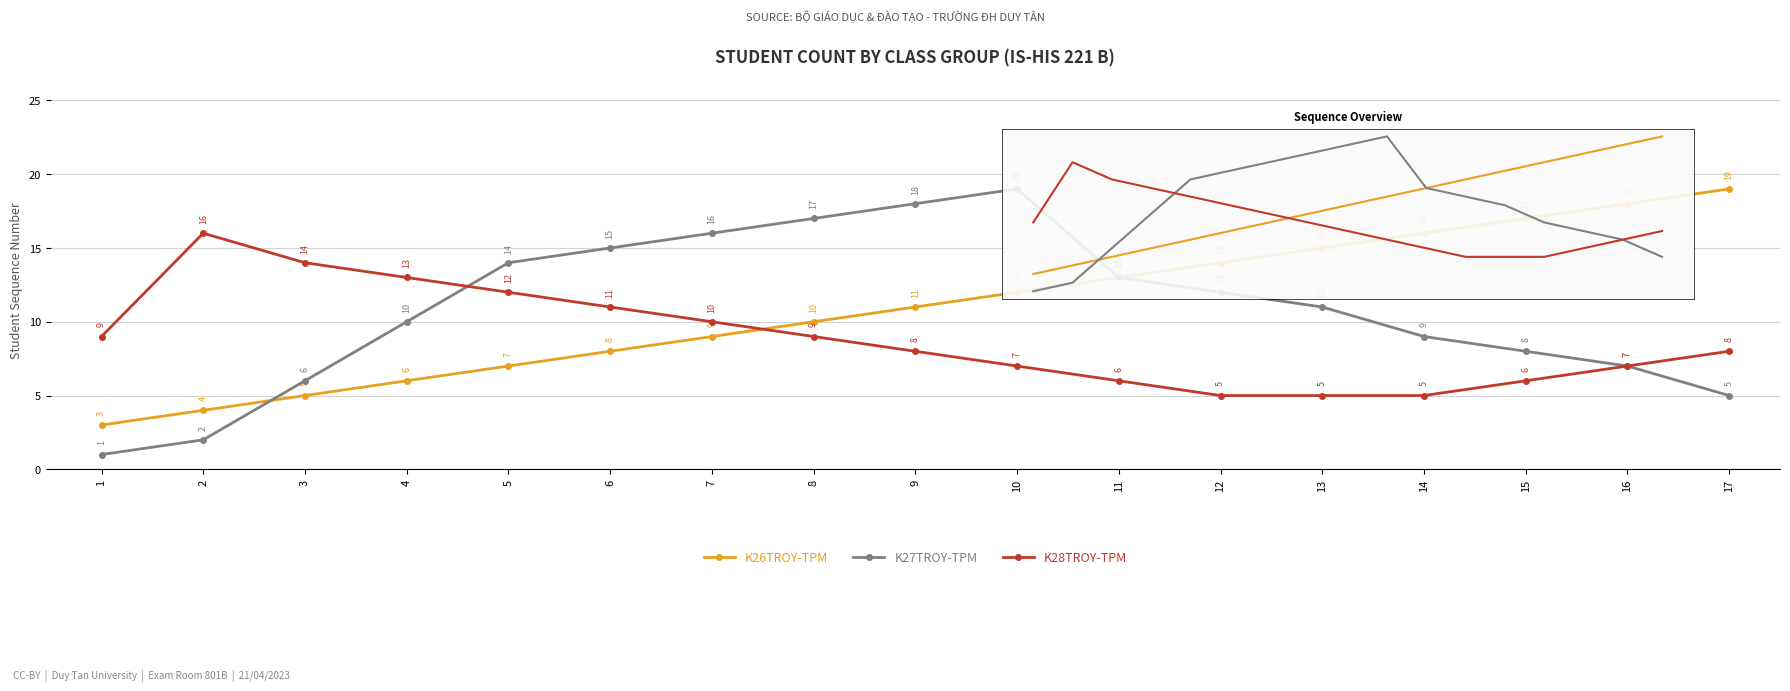

Rank the categories by K27TROY-TPM value from highest to lowest.

10, 9, 8, 7, 6, 5, 11, 12, 13, 4, 14, 15, 16, 3, 17, 2, 1